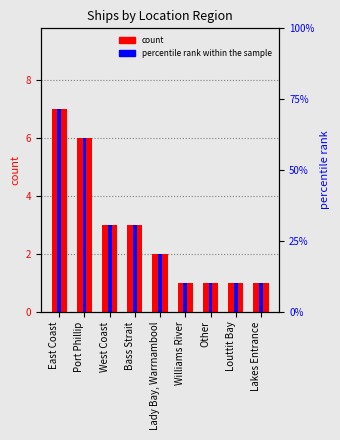

Reading left to right, what are all the values shown in this chart?

count: East Coast=7.0	Port Phillip=6.0	West Coast=3.0	Bass Strait=3.0	Lady Bay, Warrnambool=2.0	Williams River=1.0	Other=1.0	Louttit Bay=1.0	Lakes Entrance=1.0
percentile rank within the sample: East Coast=100.0	Port Phillip=85.7	West Coast=42.9	Bass Strait=42.9	Lady Bay, Warrnambool=28.6	Williams River=14.3	Other=14.3	Louttit Bay=14.3	Lakes Entrance=14.3